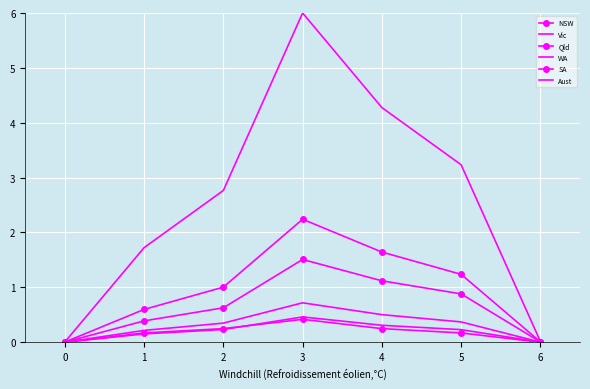

True or false: NSW has a value of 0.2 at 1.

False